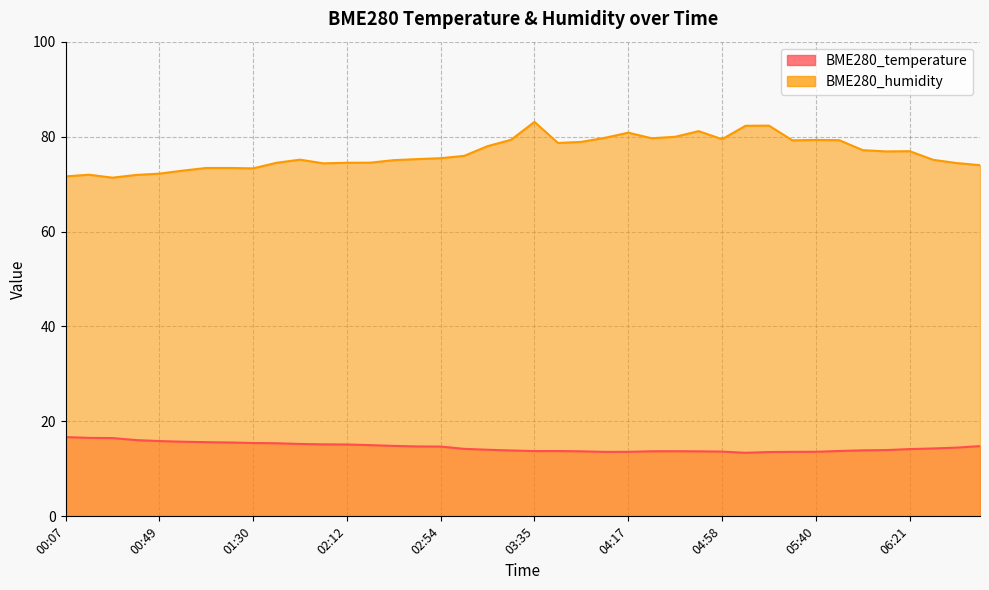

At which category does BME280_temperature reach its first local valley?

03:35